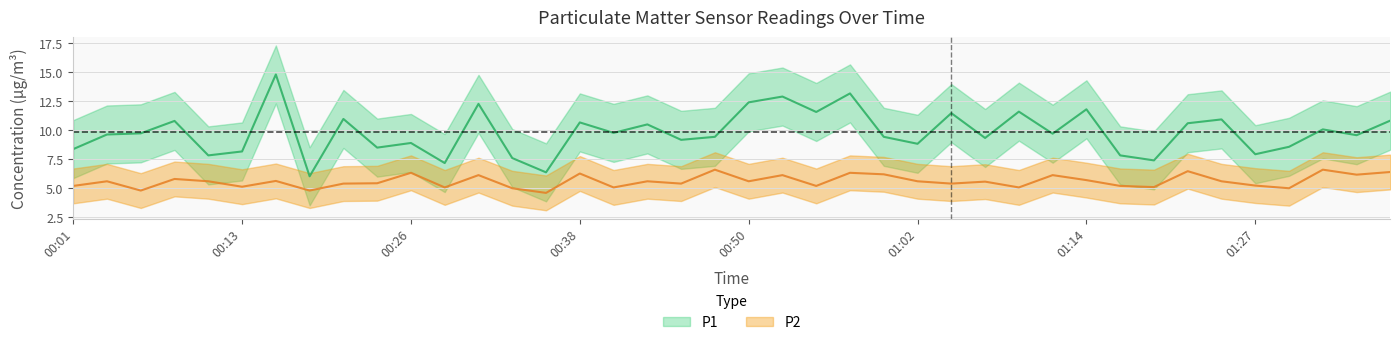

At 00:50, list the series in order from smallest to largest.

P2, P1